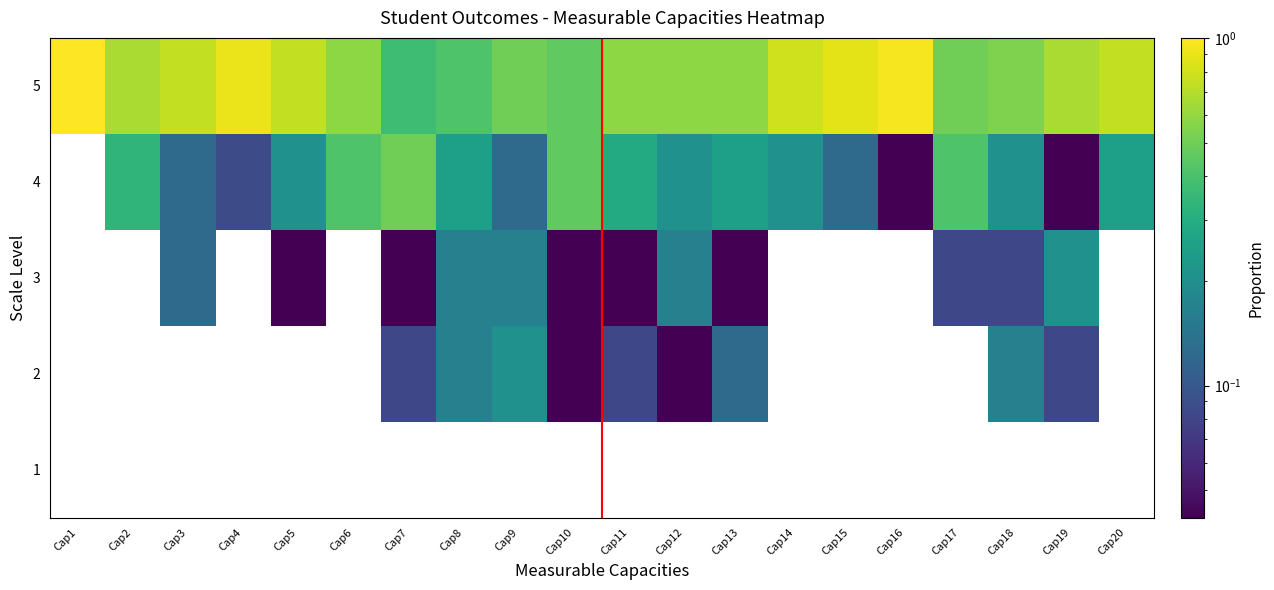

What is the total value across all series at Cap4?

1.0